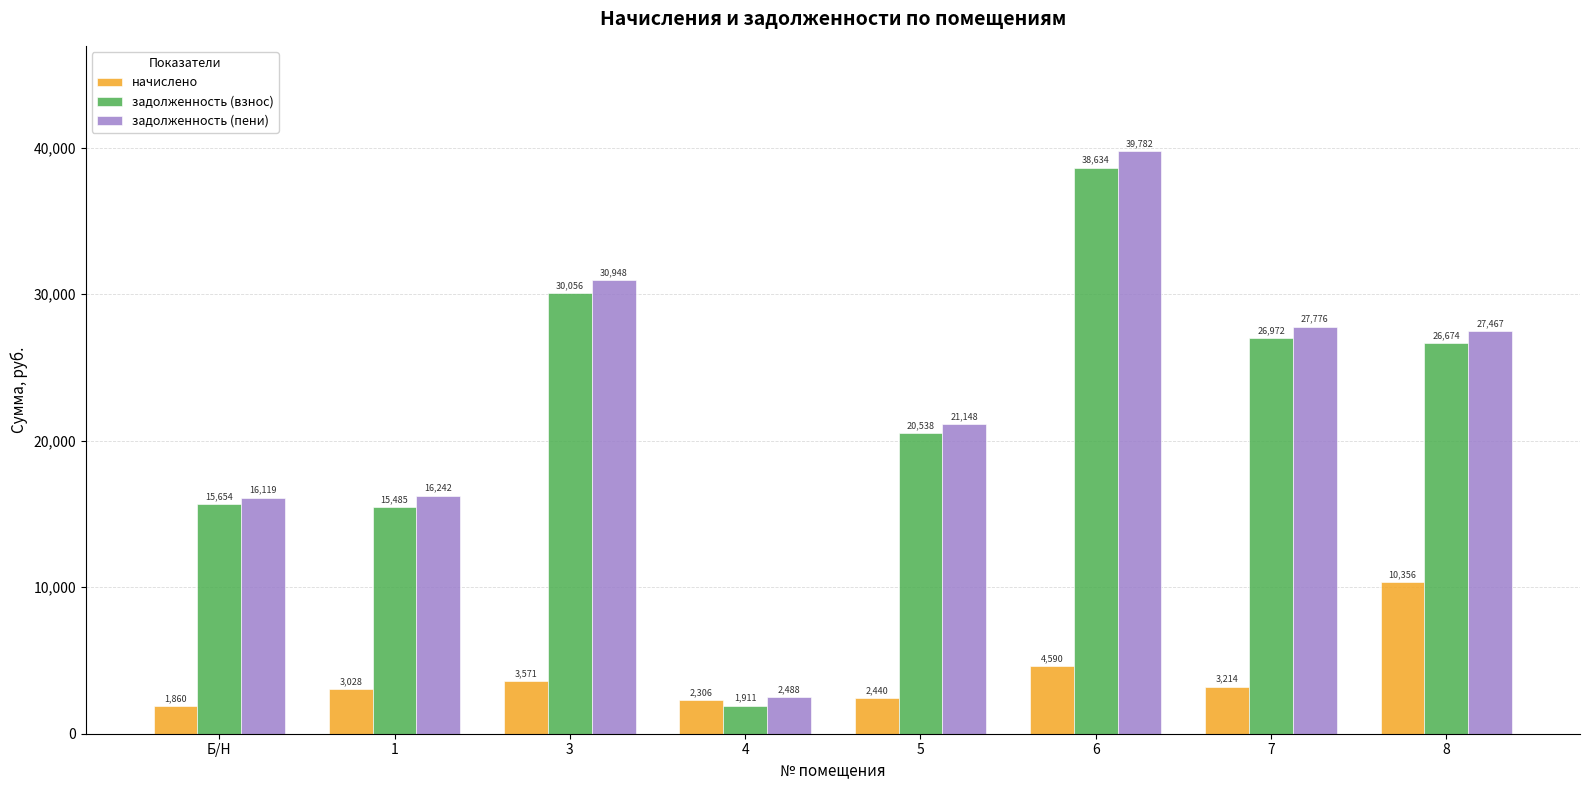

Is it true that задолженность (взнос) equals 20538.0 at 5?

True